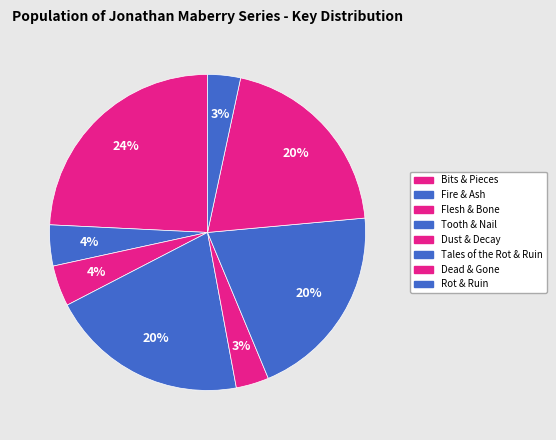

What is the ratio of the value at Rot & Ruin to the value at Dead & Gone?

0.2